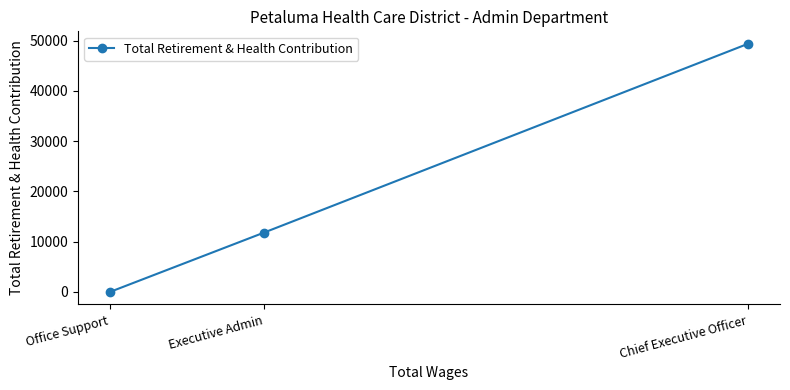

Approximately how many times larger is the value at Chief Executive Officer compared to Executive Admin?

4.2